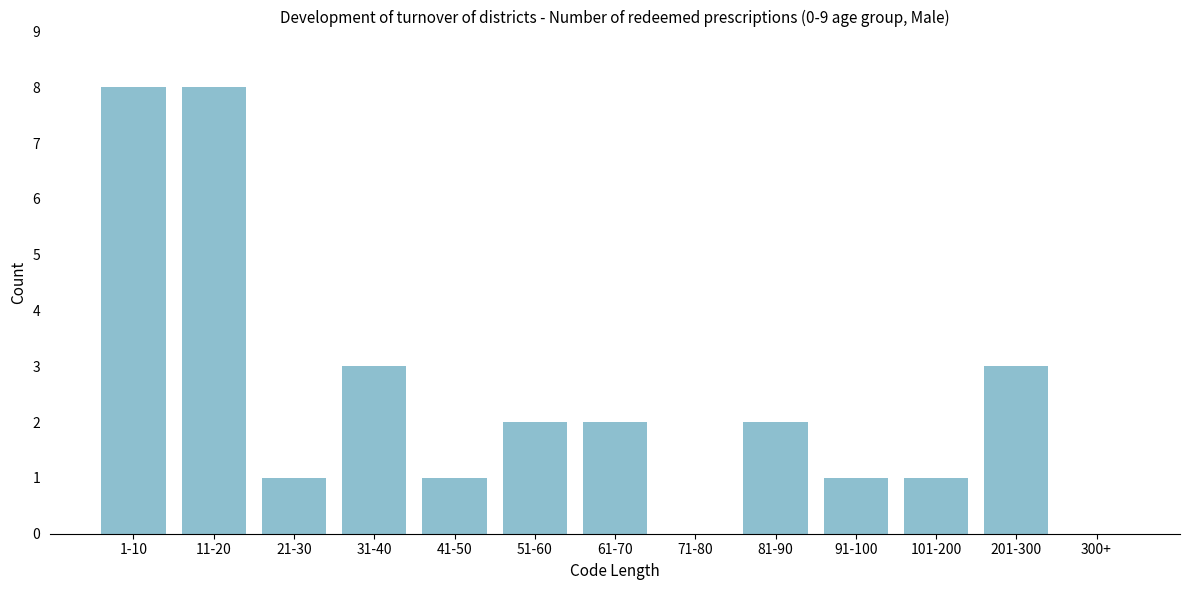

Reading left to right, transcribe all the data shown in this chart.

1-10=8	11-20=8	21-30=1	31-40=3	41-50=1	51-60=2	61-70=2	71-80=0	81-90=2	91-100=1	101-200=1	201-300=3	300+=0